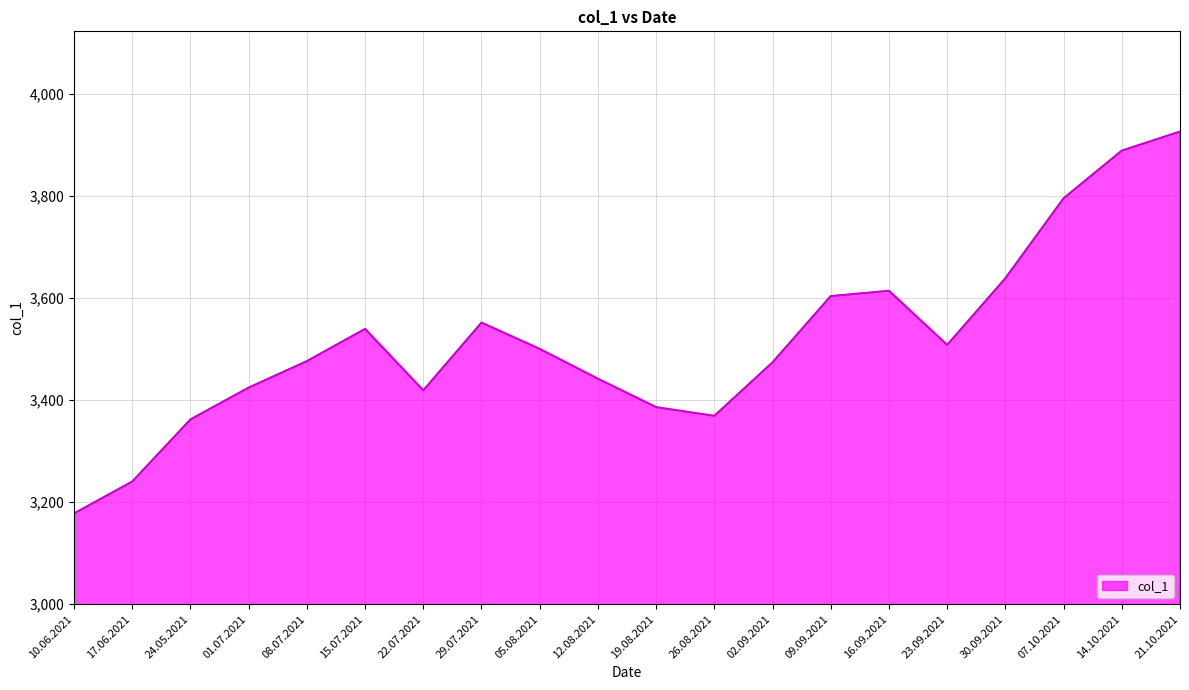

How many values are below 3500?

10